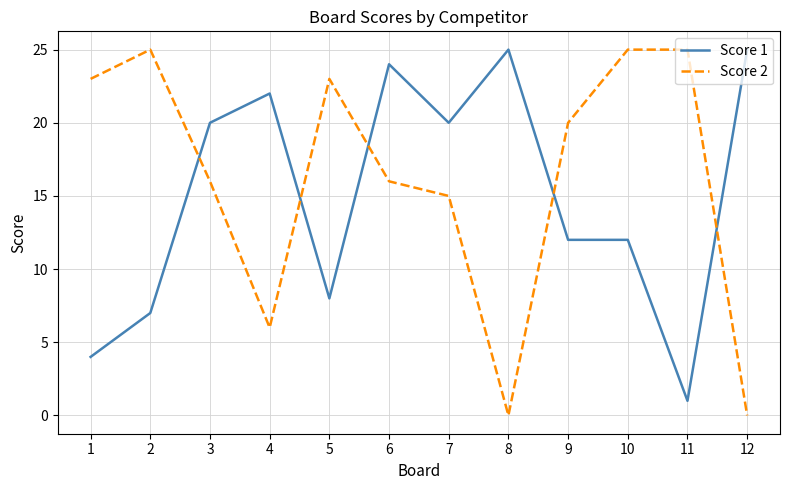

How many intersections are there between Score 1 and Score 2?

5